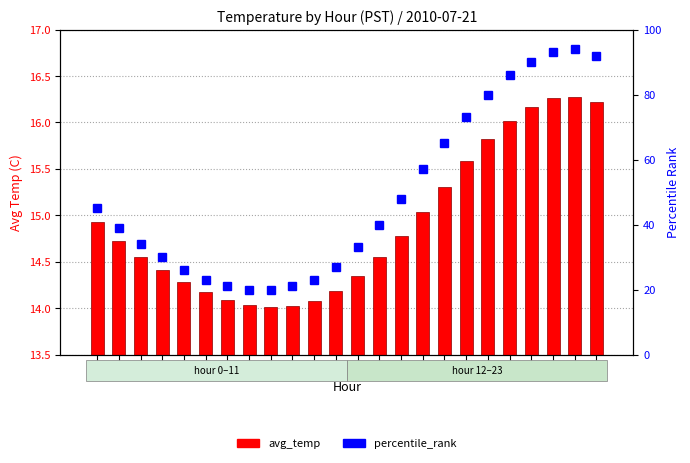

Which series has the largest range (max minus min)?

percentile_rank